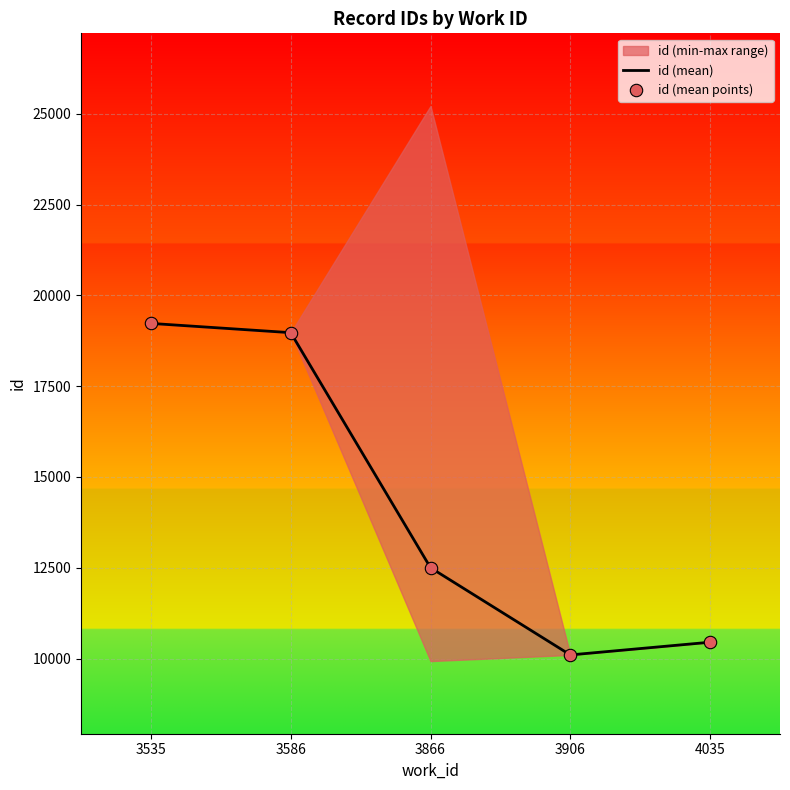

The value of id (mean) at 3586 is 30919.9. True or false?

False